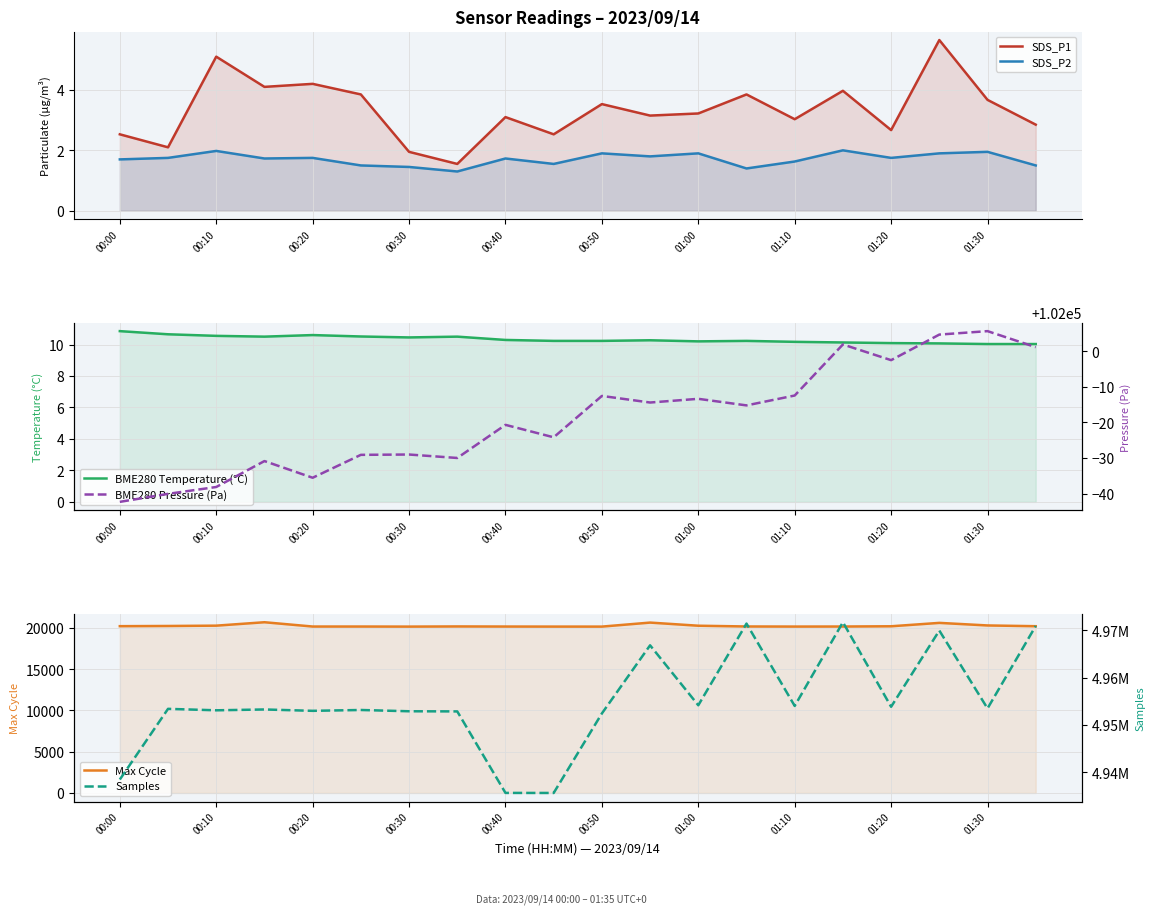

Where is Max Cycle nearest to the value 20431?

01:30